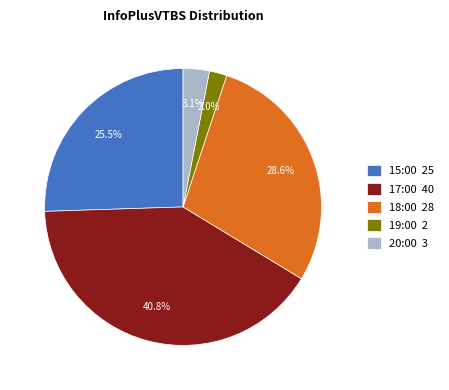

Does 20:00 3 represent more than half of the total?

No